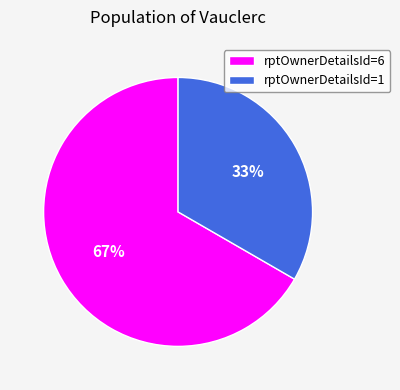

Which has a higher value, rptOwnerDetailsId=6 or rptOwnerDetailsId=1?

rptOwnerDetailsId=6